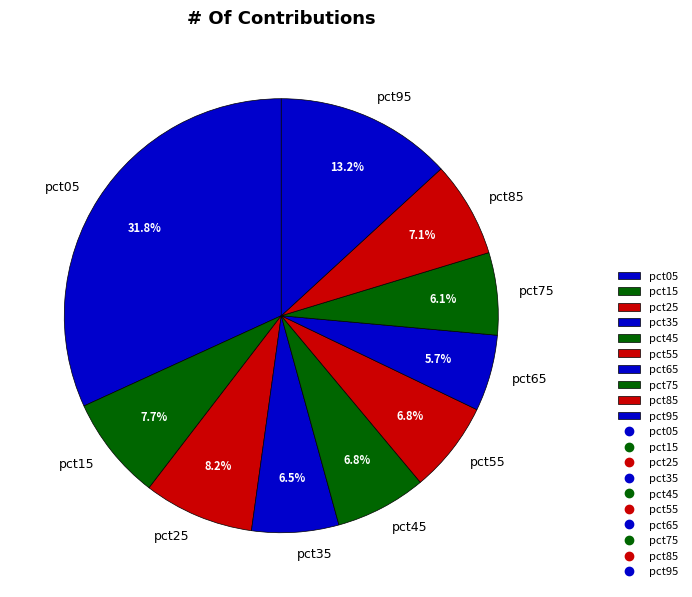

To the nearest percent, what is the average slice percentage?

10%